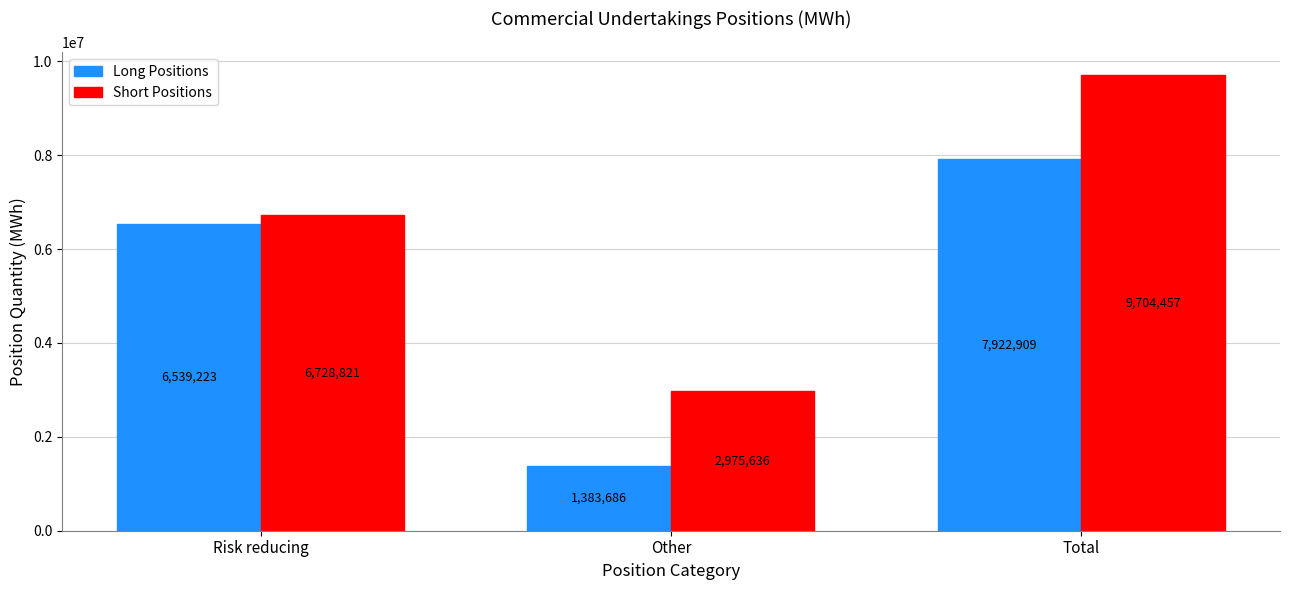

Reading left to right, extract all data points from this chart.

Long Positions: Risk reducing=6539223	Other=1383686	Total=7922909
Short Positions: Risk reducing=6728821	Other=2975636	Total=9704457